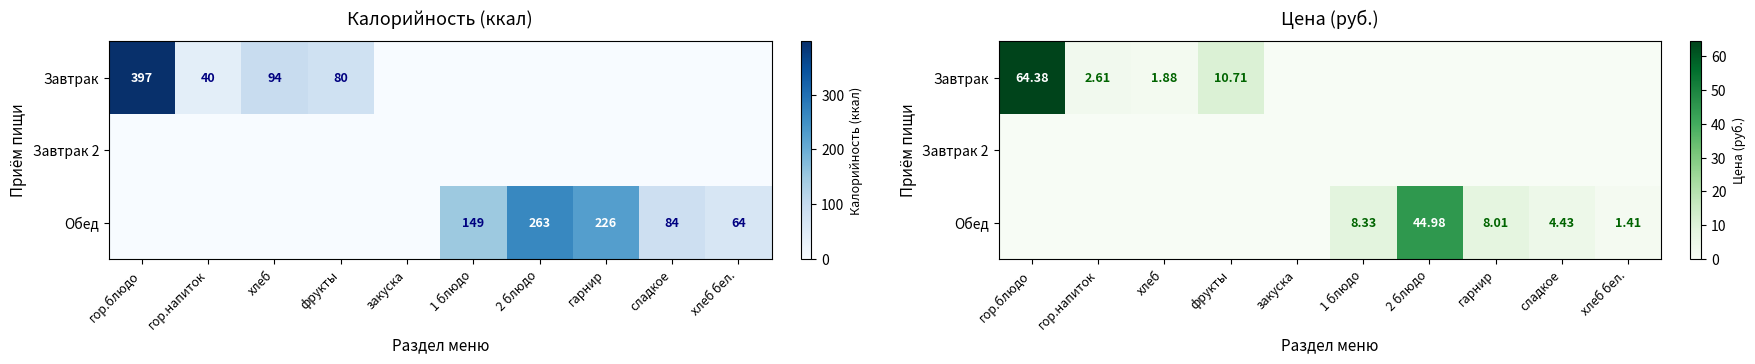

Is the value of Завтрак 2 at 2 блюдо greater than the value of Завтрак at фрукты?

No